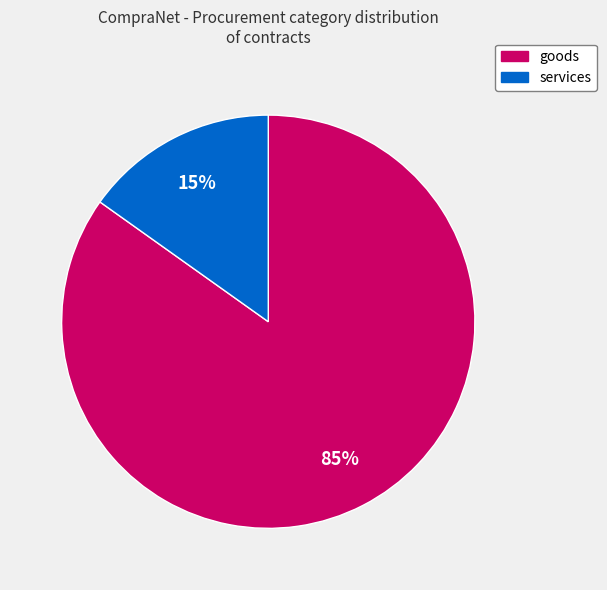

To the nearest percent, what is the combined percentage of services and goods?

100%